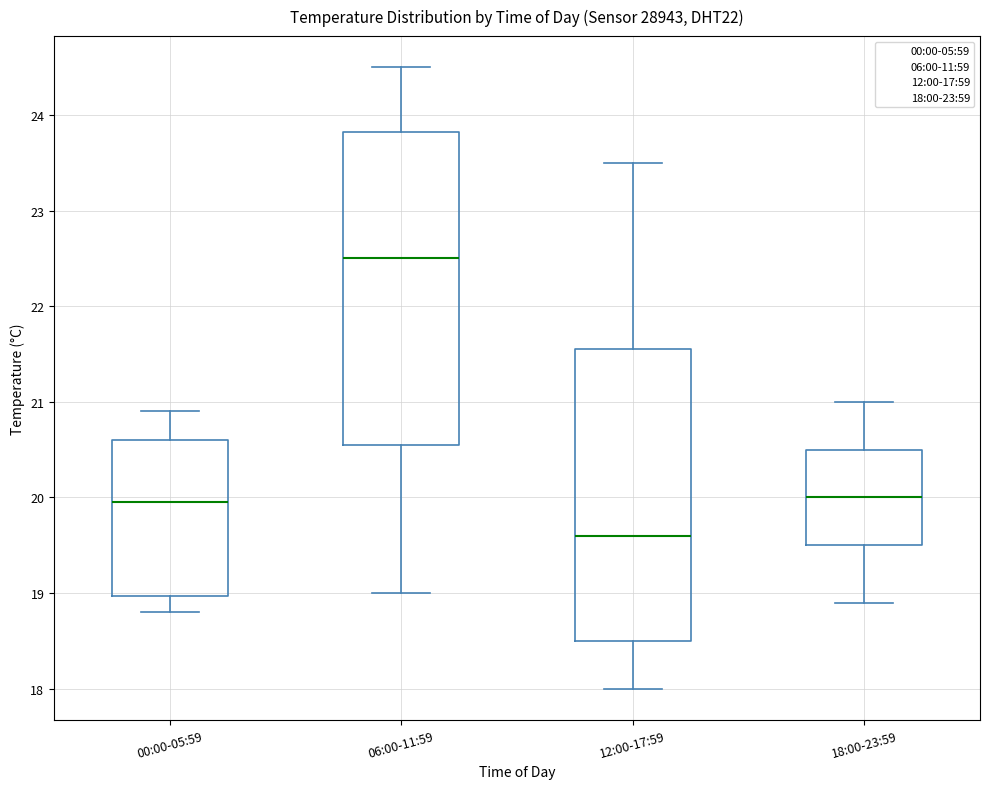

Where does the median line of the box for 00:00-05:59 sit on the y-axis? The values are not printed on the chart, so give them approximately, as read against the axis.

20.0